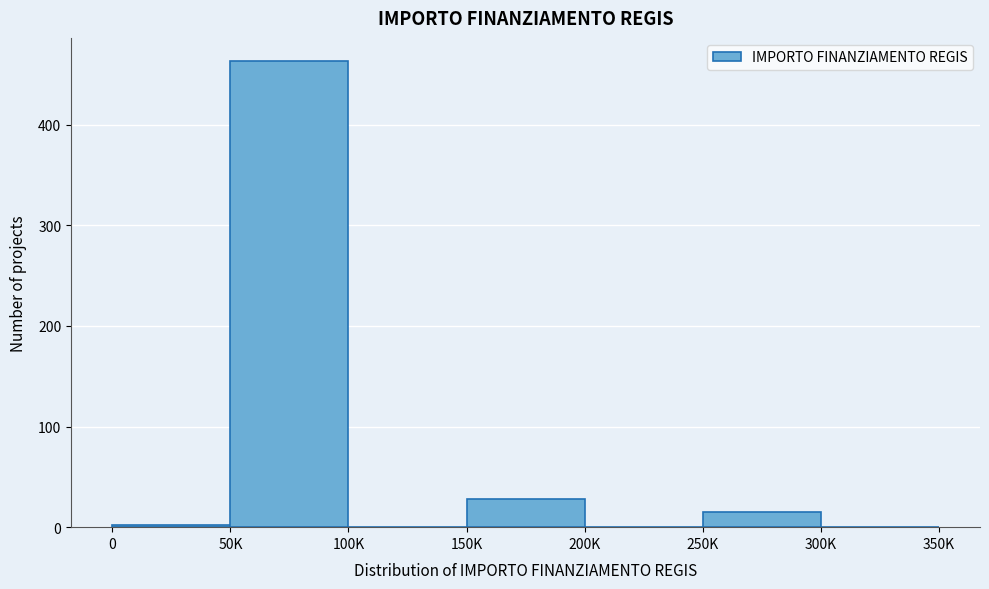

Reading left to right, list all the values displayed in this chart.

0=2	50K=463	100K=0	150K=28	200K=0	250K=15	300K=0